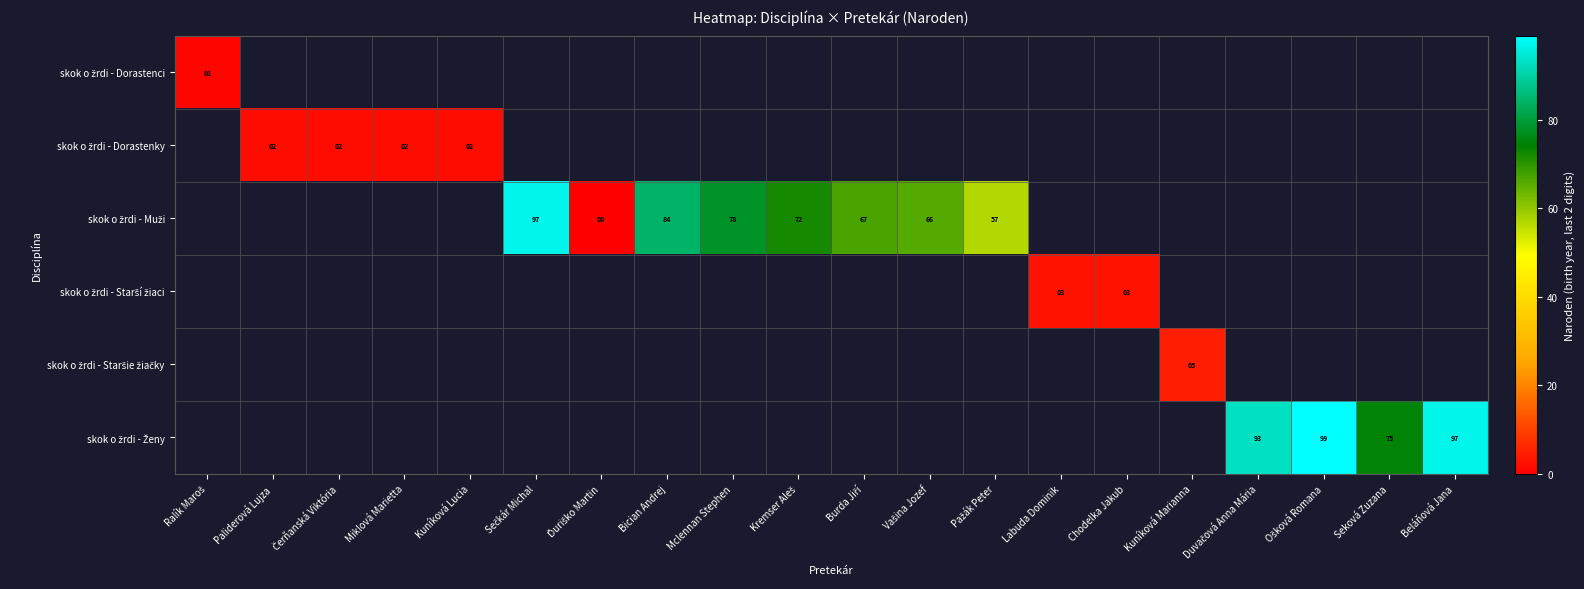

Is the value of skok o žrdi - Ženy at Ošková Romana greater than the value of skok o žrdi - Muži at Ošková Romana?

No